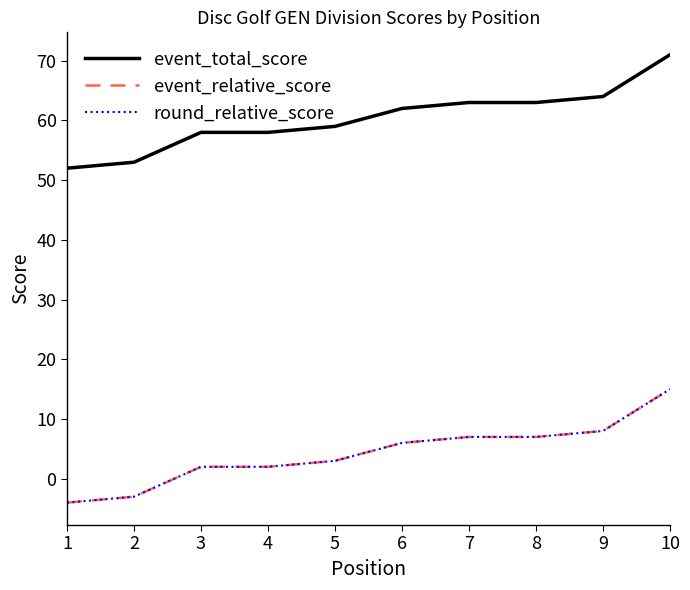

Does the chart have visible grid lines?

No